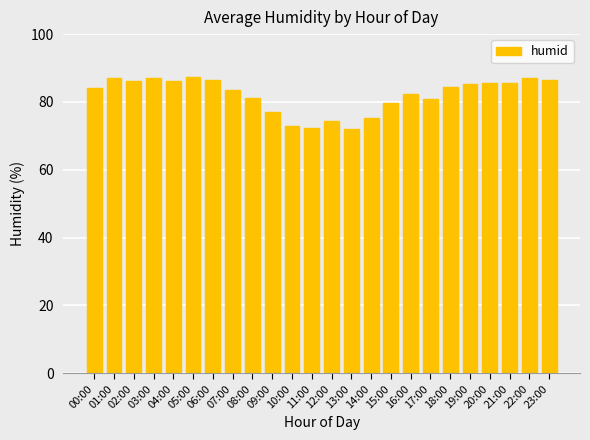

What is the smallest value displayed?

72.1